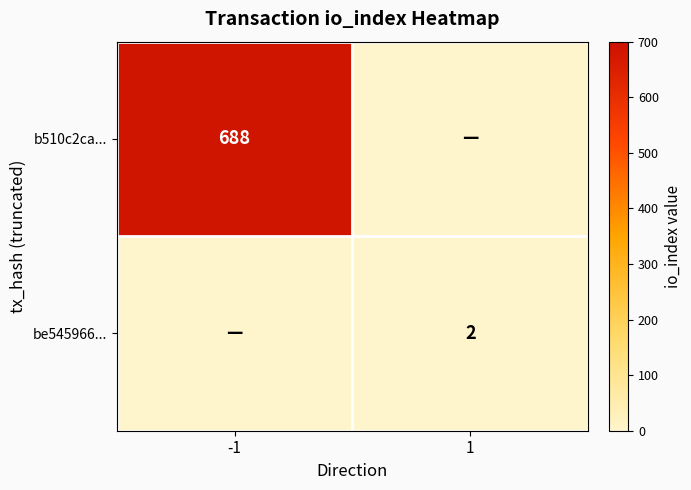

Is the value of b510c2ca... at -1 greater than the value of be545966... at 1?

Yes